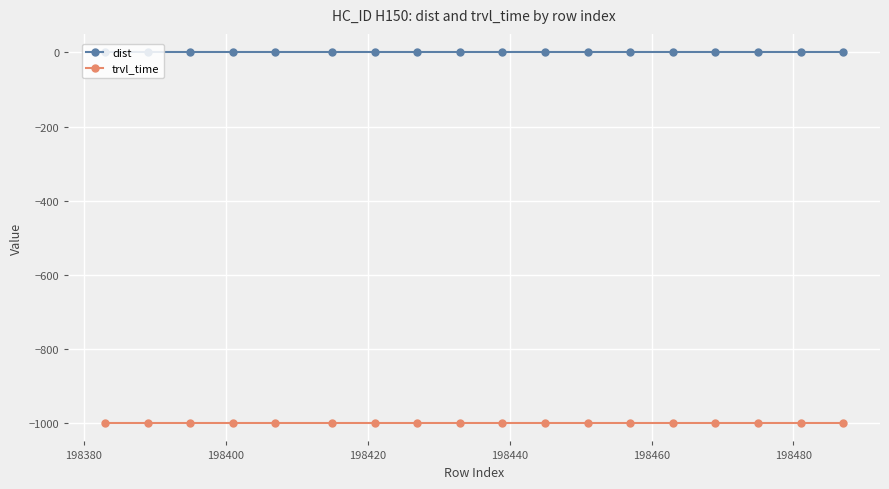

Rank the series by their maximum value, from lowest to highest.

trvl_time, dist